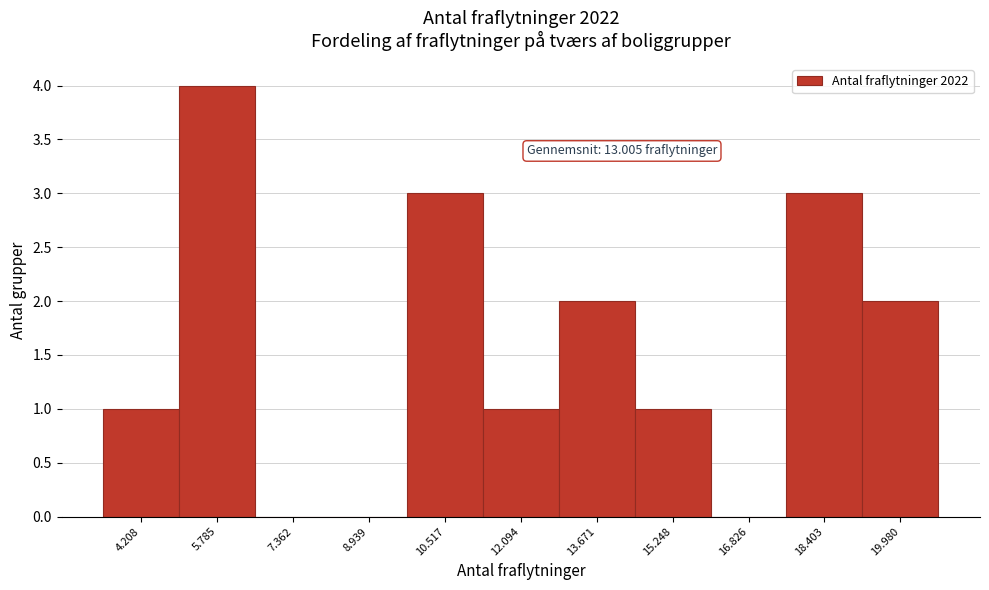

Reading left to right, transcribe all the data shown in this chart.

4.208=1	5.785=4	7.362=0	8.939=0	10.517=3	12.094=1	13.671=2	15.248=1	16.826=0	18.403=3	19.980=2